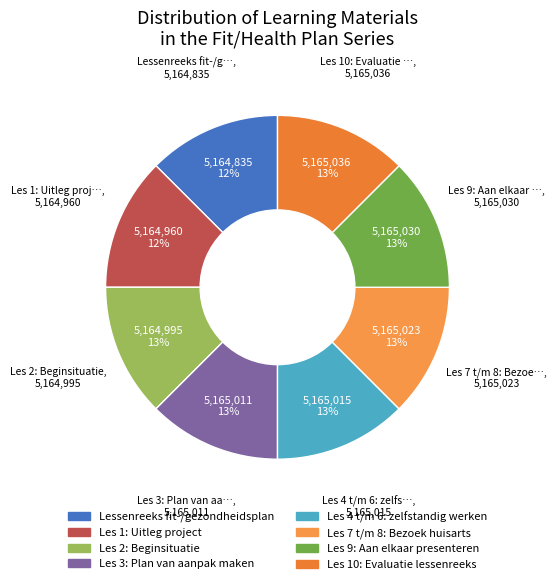

The Les 2: Beginsituatie slice represents 4% of the pie. True or false?

False